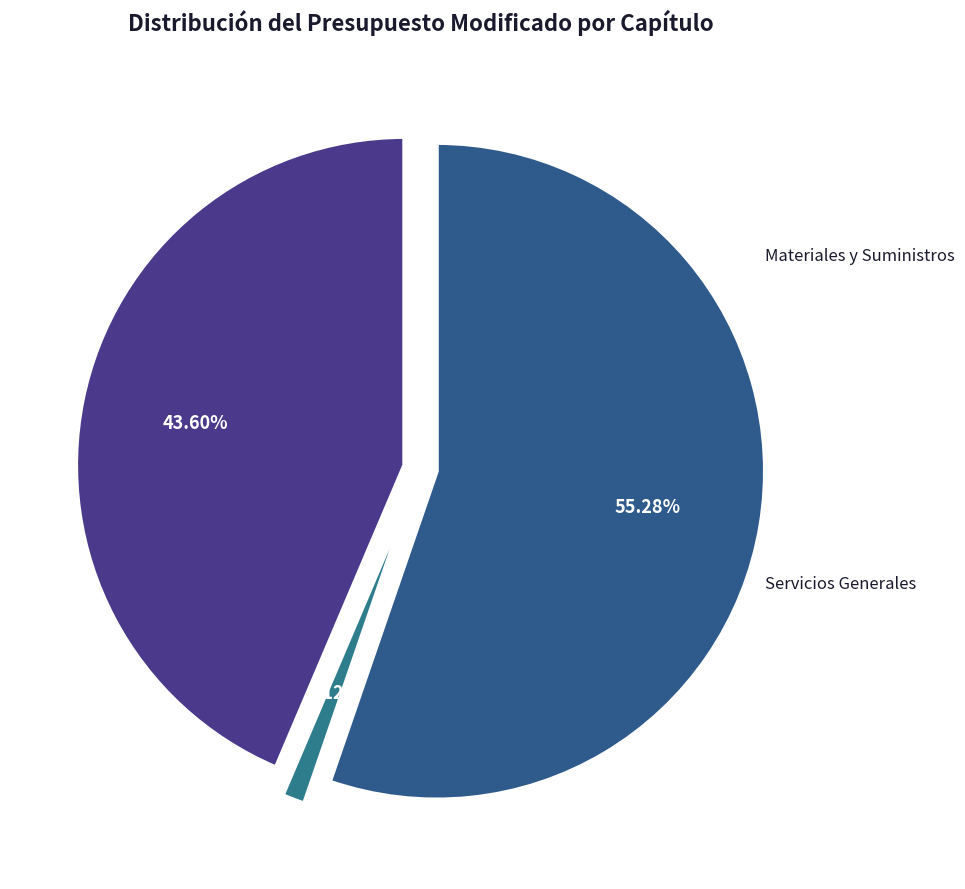

Count the number of slices in the pie.

3